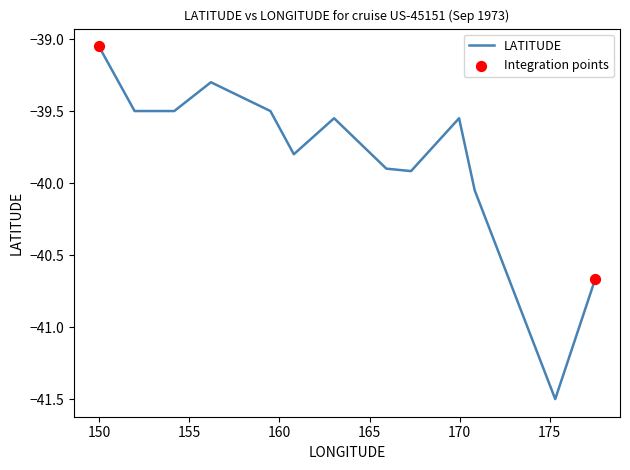

What is the smallest value displayed?

-41.5